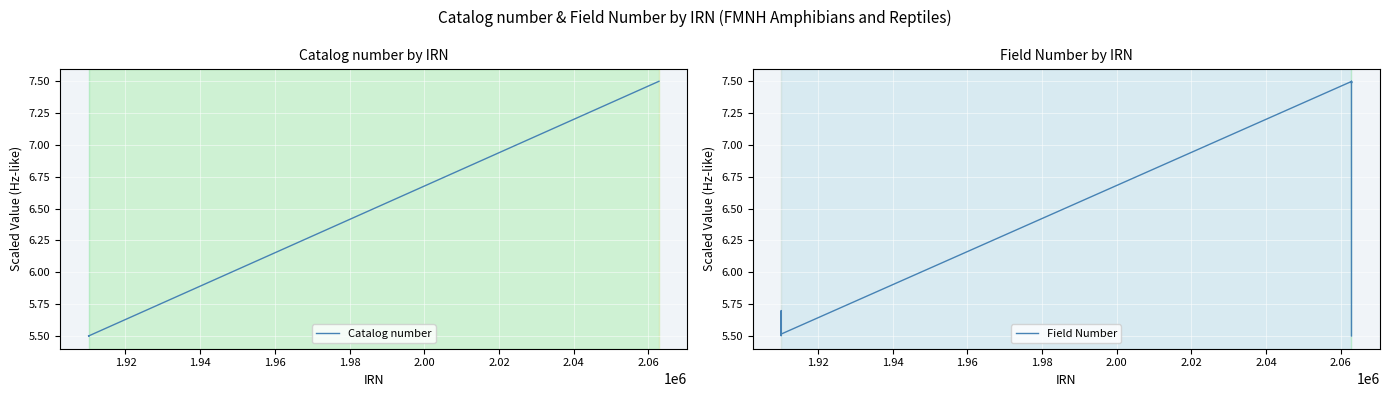

True or false: Field Number and Catalog number intersect in this chart.

True